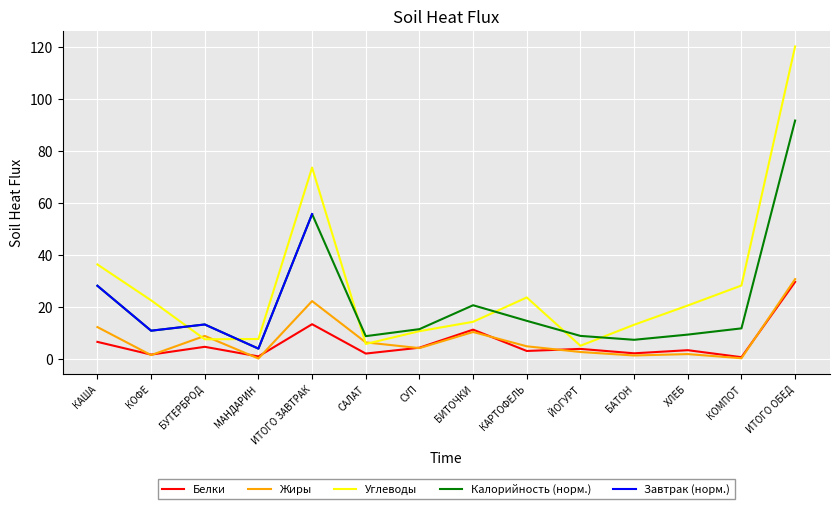

True or false: Белки and Углеводы cross at least once.

False